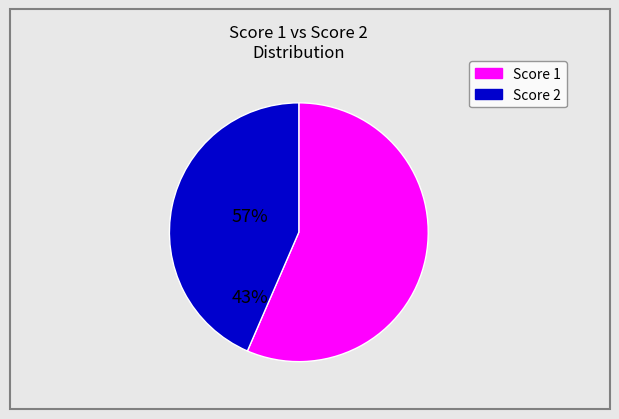

Does any single category account for the majority?

Yes